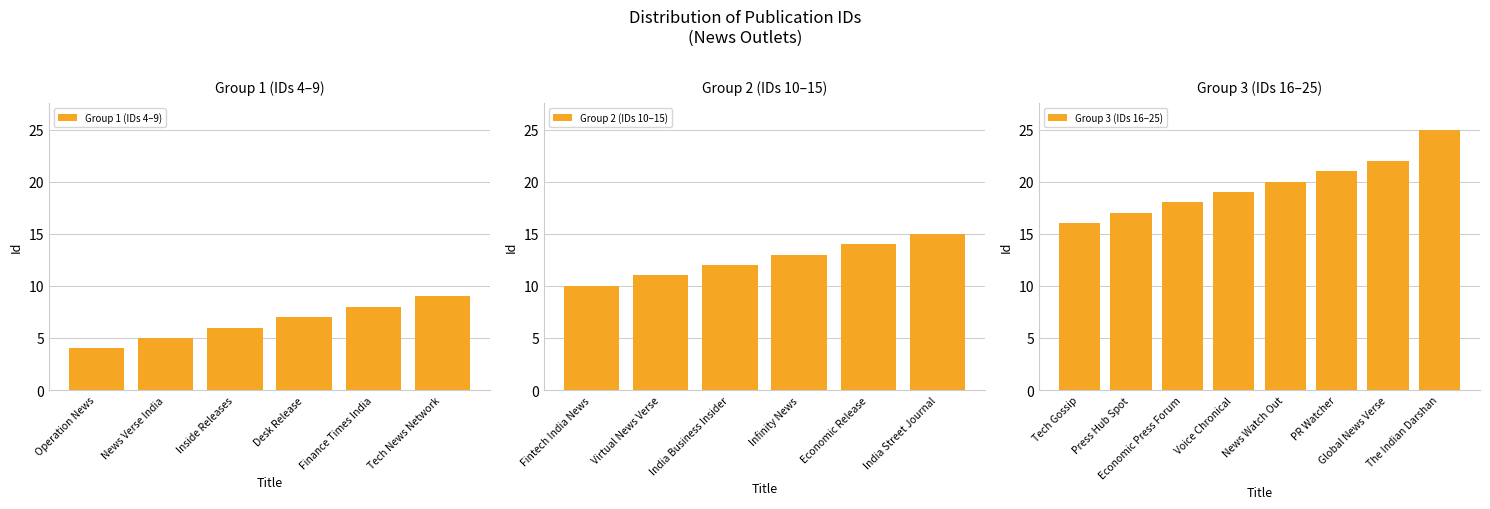

What is the maximum value shown in the chart?

25